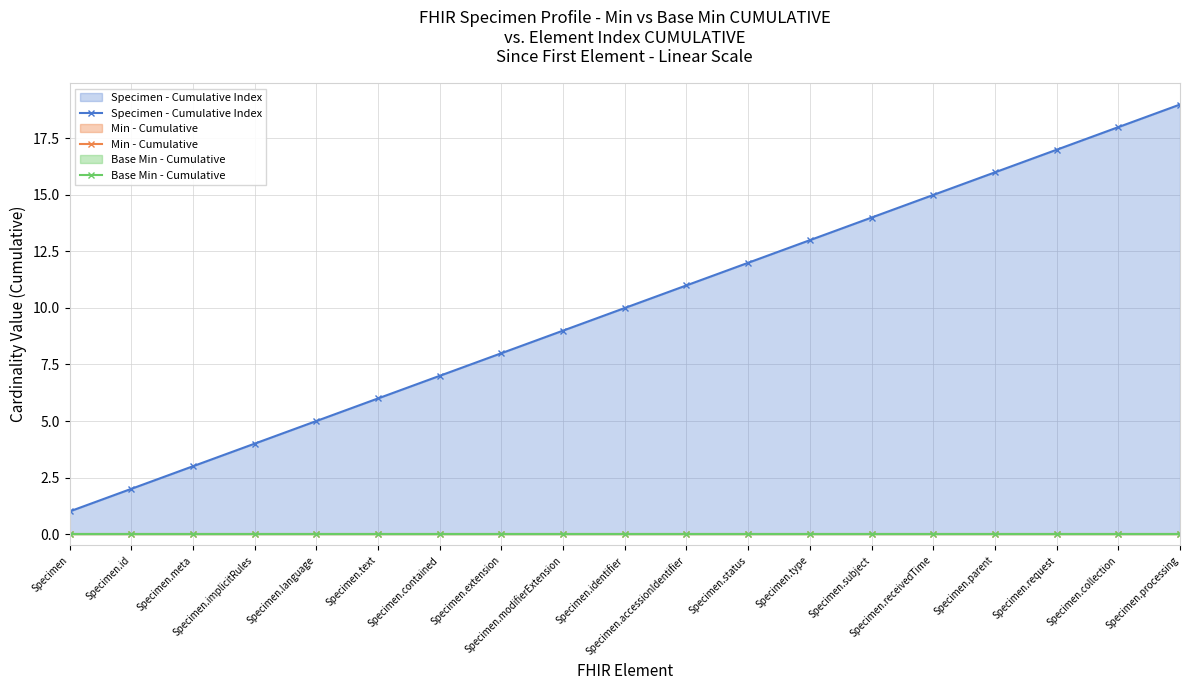

How many series are shown in this chart?

3